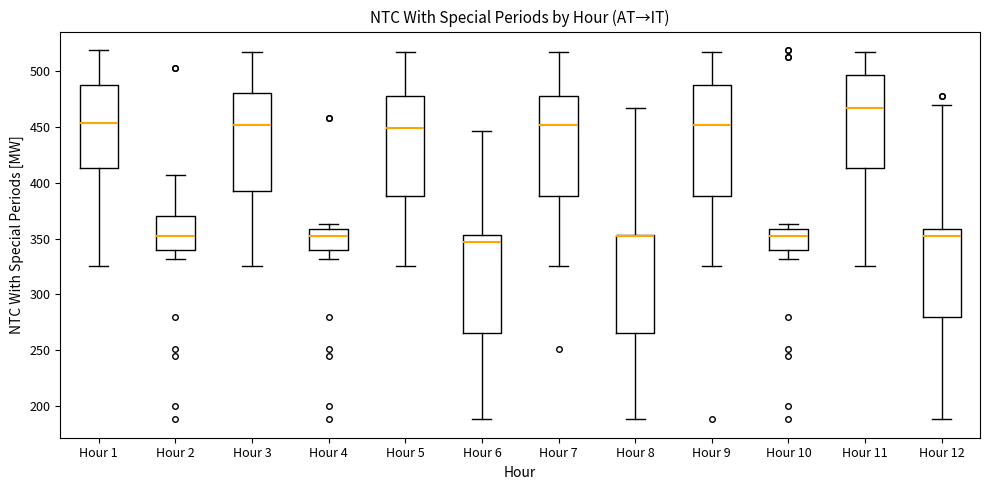

Reading left to right, transcribe this box plot: for each box, give where its median line is, the range the box spans, and where its two whiskers end, as read against the y-axis. The values are not printed on the chart, so give them approximately, as read against the axis.

Hour 1: median 455, box 415 to 490, whiskers 325 to 520
Hour 2: median 350, box 340 to 370, whiskers 330 to 405
Hour 3: median 450, box 395 to 480, whiskers 325 to 515
Hour 4: median 350, box 340 to 360, whiskers 330 to 365
Hour 5: median 450, box 390 to 480, whiskers 325 to 515
Hour 6: median 345, box 265 to 355, whiskers 190 to 445
Hour 7: median 450, box 390 to 480, whiskers 325 to 515
Hour 8: median 350, box 265 to 355, whiskers 190 to 465
Hour 9: median 450, box 390 to 490, whiskers 325 to 515
Hour 10: median 350, box 340 to 360, whiskers 330 to 365
Hour 11: median 465, box 415 to 495, whiskers 325 to 515
Hour 12: median 350, box 280 to 360, whiskers 190 to 470